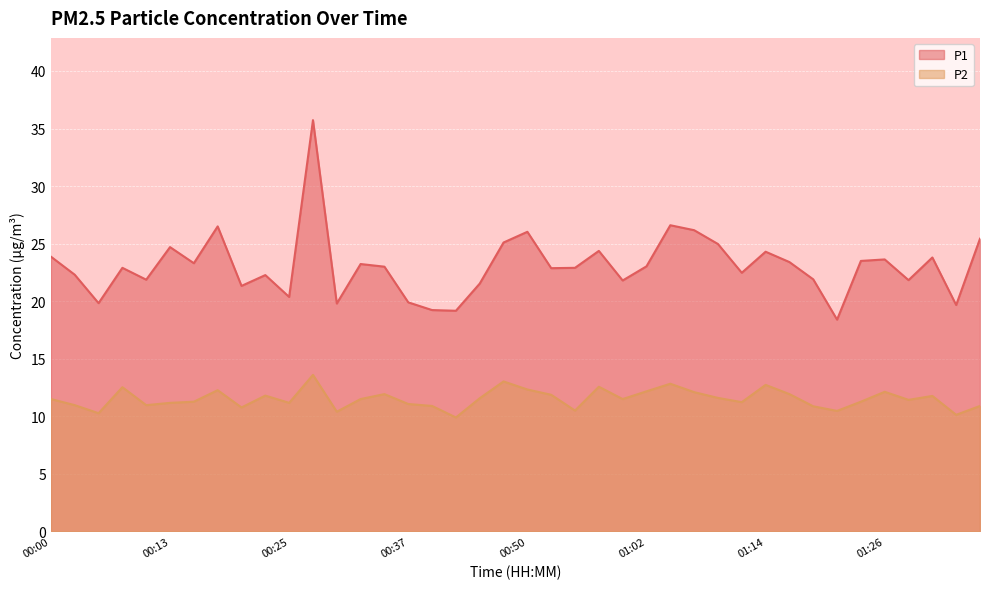

How many lines are shown in the chart?

2